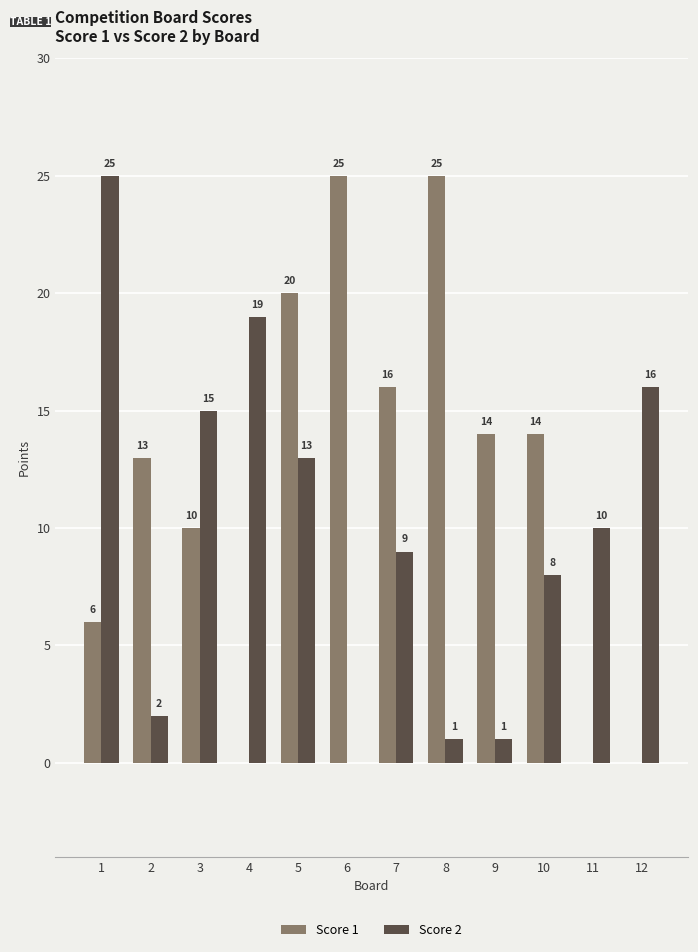

What is the average value of the Score 2 series?

10